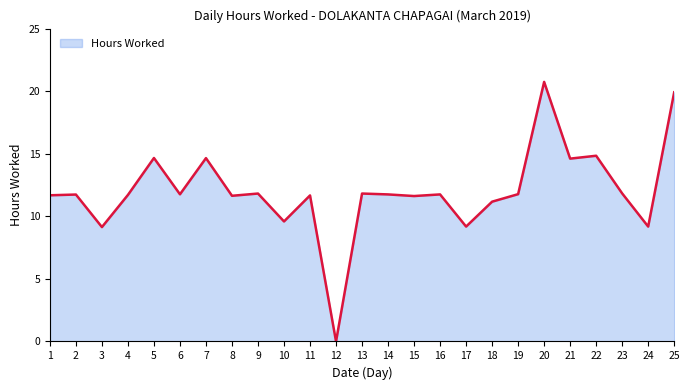

Which category has the highest value across all series?

20